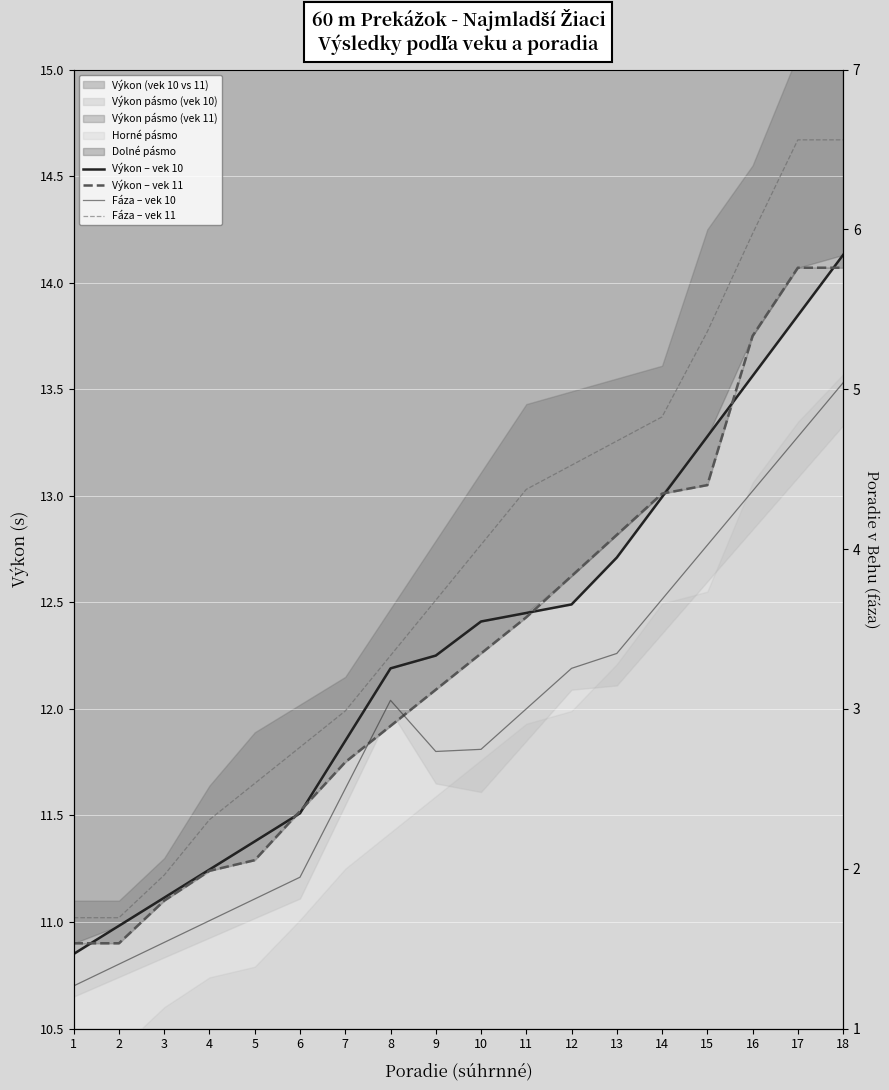

Reading left to right, list all the values displayed in this chart.

Výkon – vek 10: 10.8	11.0	11.1	11.2	11.4	11.5	11.8	12.2	12.2	12.4	12.4	12.5	12.7	13.0	13.3	13.6	13.8	14.1
Výkon – vek 11: 10.9	10.9	11.1	11.2	11.3	11.5	11.8	11.9	12.1	12.3	12.4	12.6	12.8	13.0	13.1	13.8	14.1	14.1
Fáza – vek 10: 10.7	10.8	10.9	11.0	11.1	11.2	11.6	12.0	11.8	11.8	12.0	12.2	12.3	12.5	12.8	13.0	13.3	13.5
Fáza – vek 11: 11.0	11.0	11.2	11.5	11.6	11.8	12.0	12.2	12.5	12.8	13.0	13.1	13.3	13.4	13.8	14.2	14.7	14.7